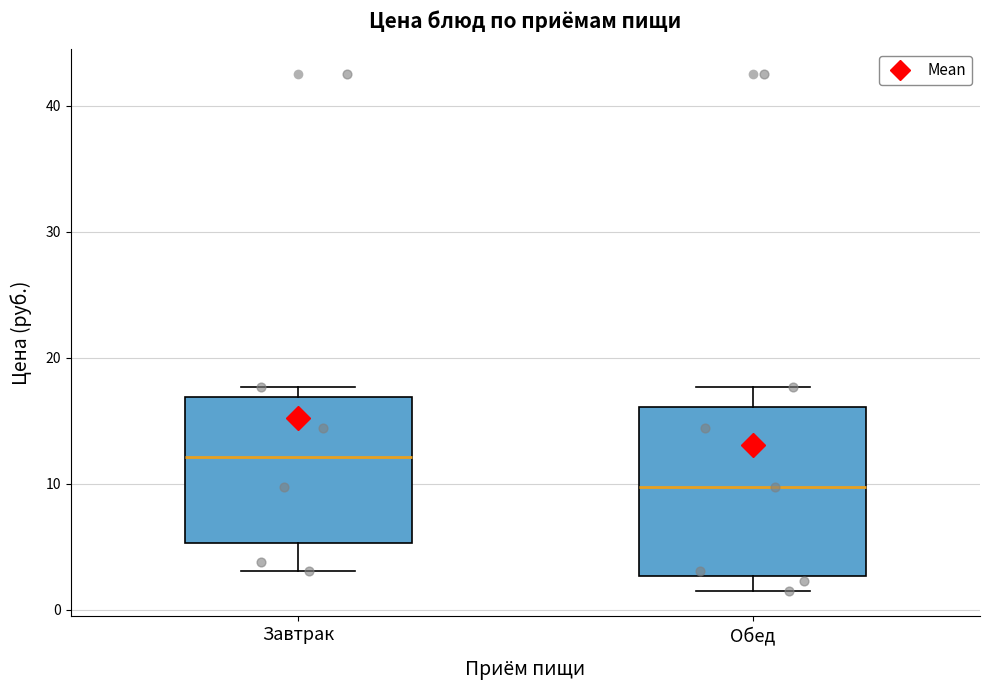

Which box has the highest median line?

Завтрак